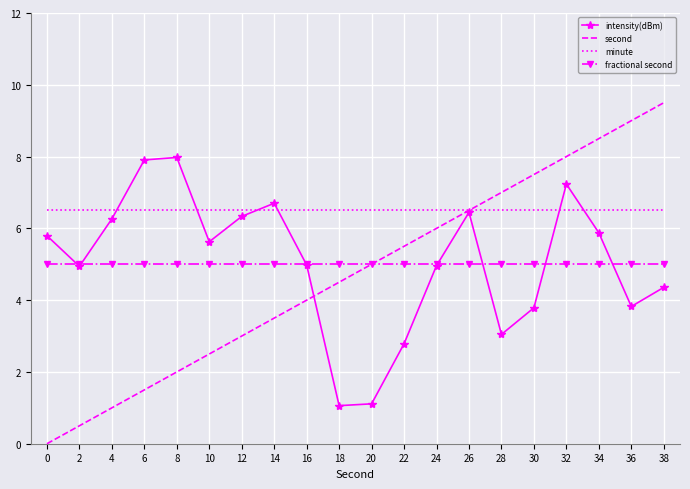

How many positive values does the second series have?

19